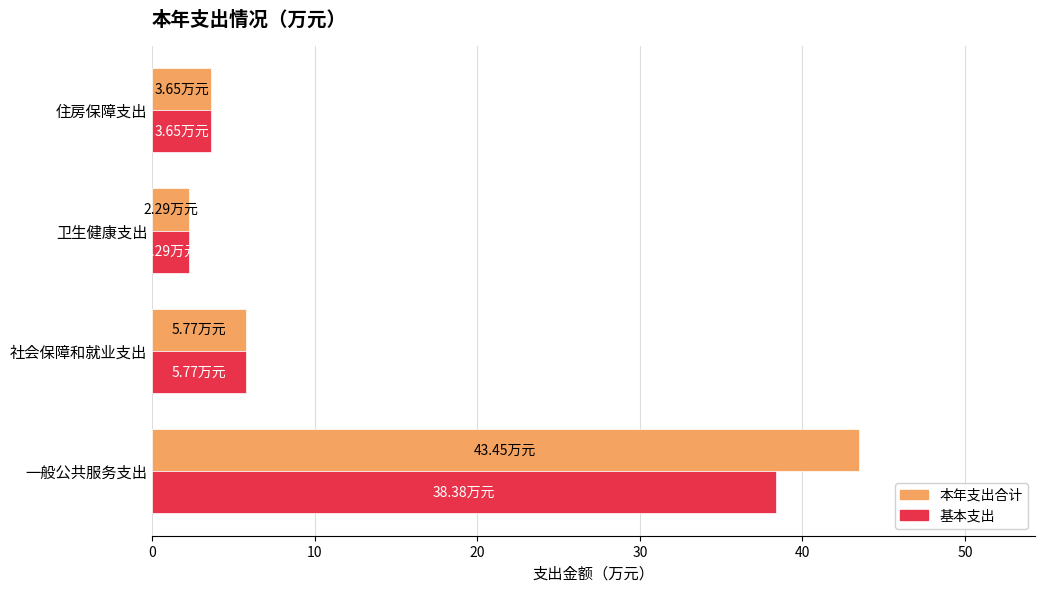

What is the sum of all 基本支出 values?

50.1